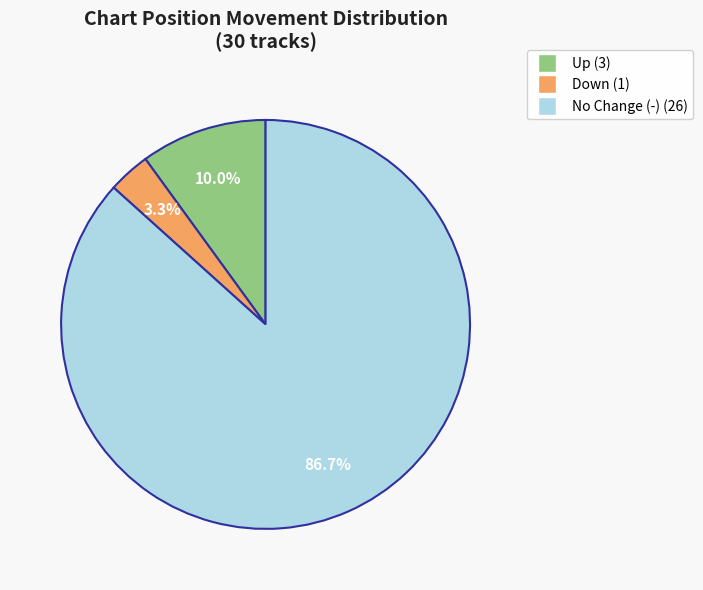

Is there a majority slice in this chart?

Yes